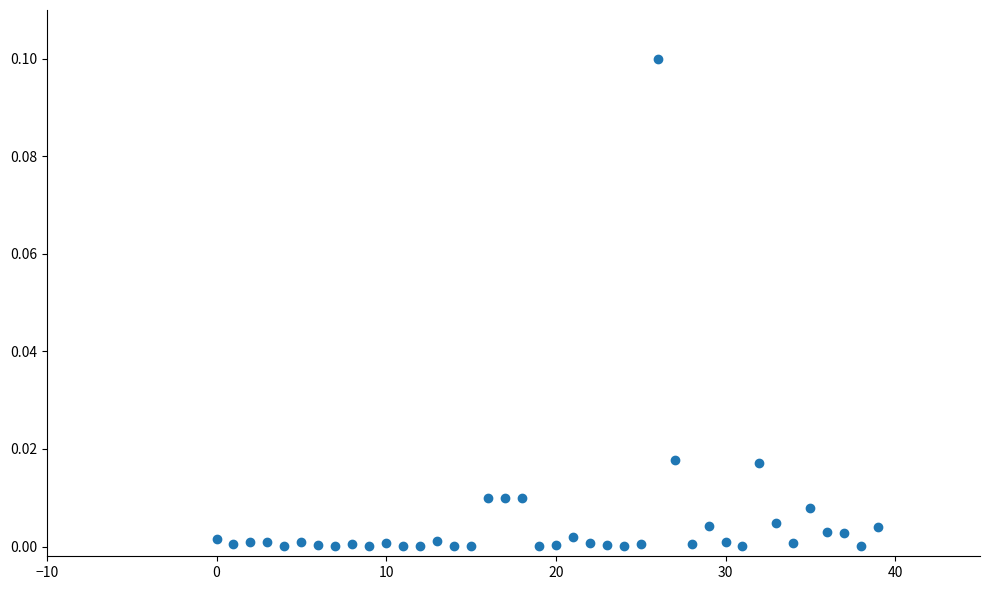

How many points are shown in the scatter plot?

40